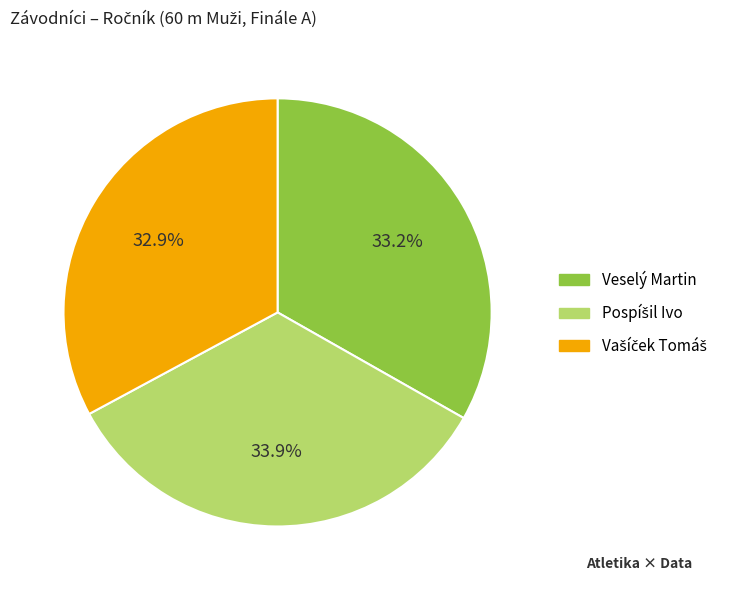

To the nearest percent, what is the difference between the largest and smallest slice percentages?

1%